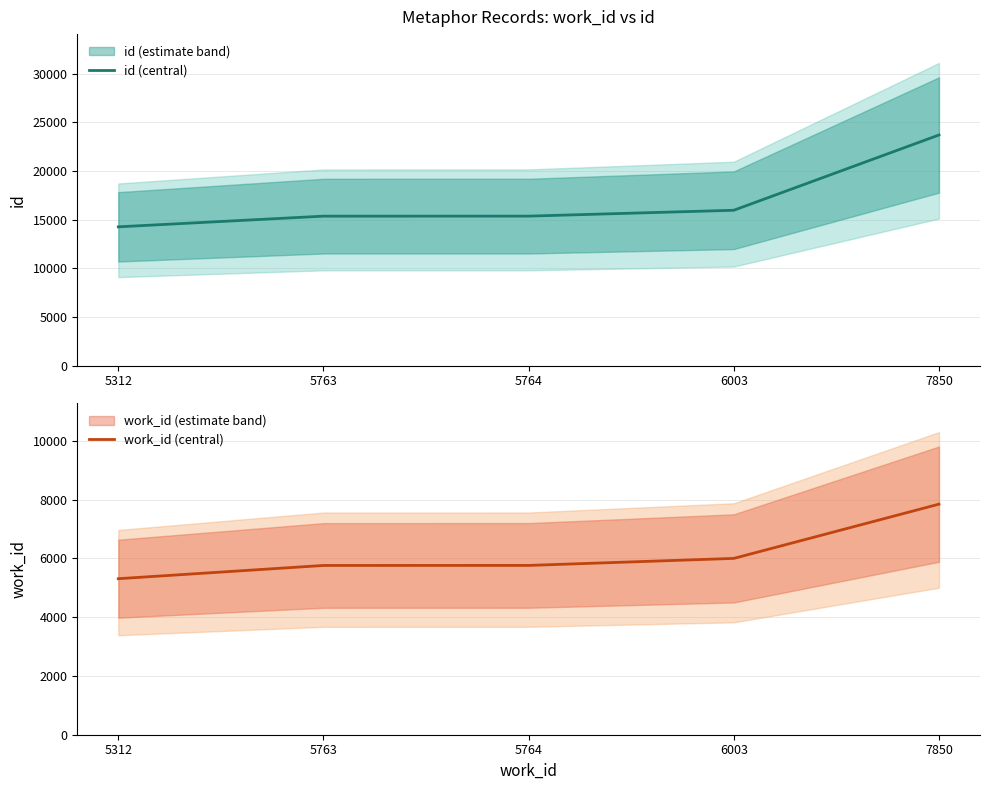

What is the total value across all series at 6003?

21959